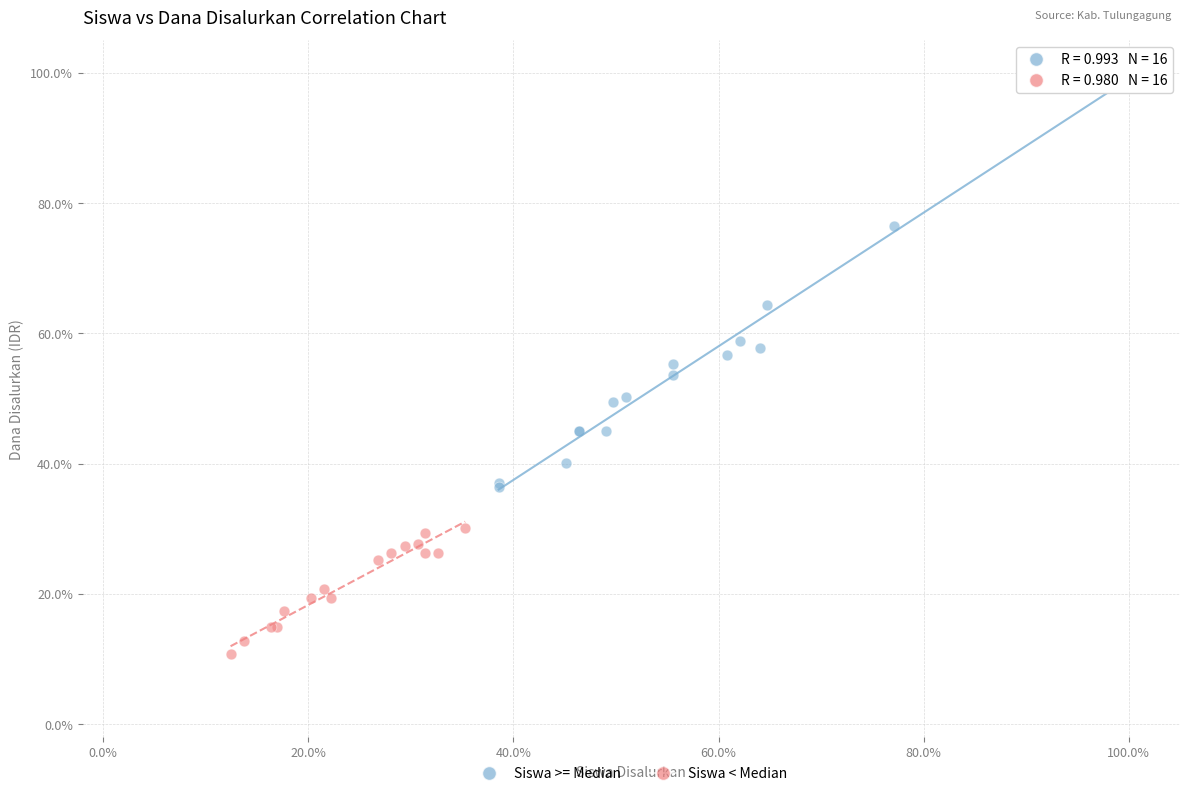

Which series contains the highest Y value?

Siswa >= Median